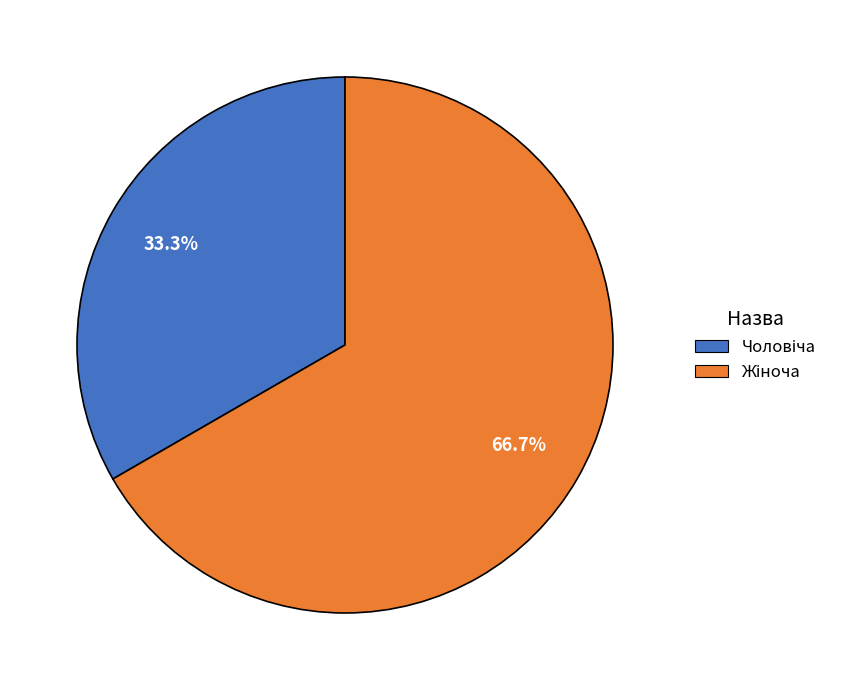

What is the ratio of the value at Жіноча to the value at Чоловіча?

2.0